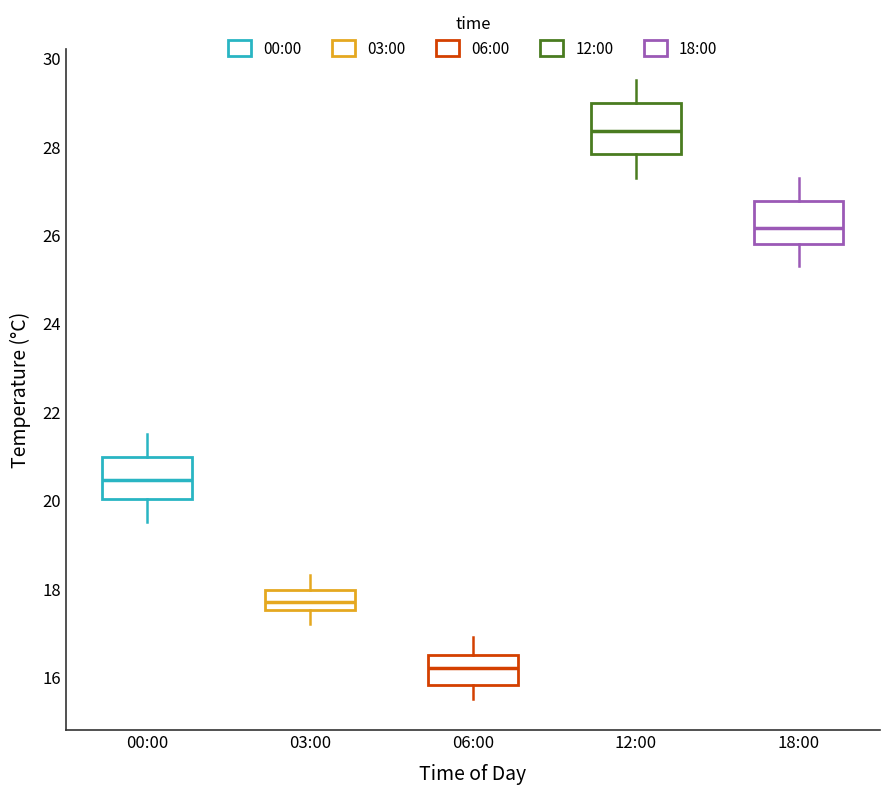

Reading left to right, read every box against the y-axis: the position of its median line, the range the box covers, and the ends of its whiskers. The values are not printed on the chart, so give them approximately, as read against the axis.

00:00: median 20.4, box 20.0 to 21.0, whiskers 19.6 to 21.6
03:00: median 17.8, box 17.6 to 18.0, whiskers 17.2 to 18.4
06:00: median 16.2, box 15.8 to 16.6, whiskers 15.6 to 17.0
12:00: median 28.4, box 27.8 to 29.0, whiskers 27.4 to 29.6
18:00: median 26.2, box 25.8 to 26.8, whiskers 25.4 to 27.4